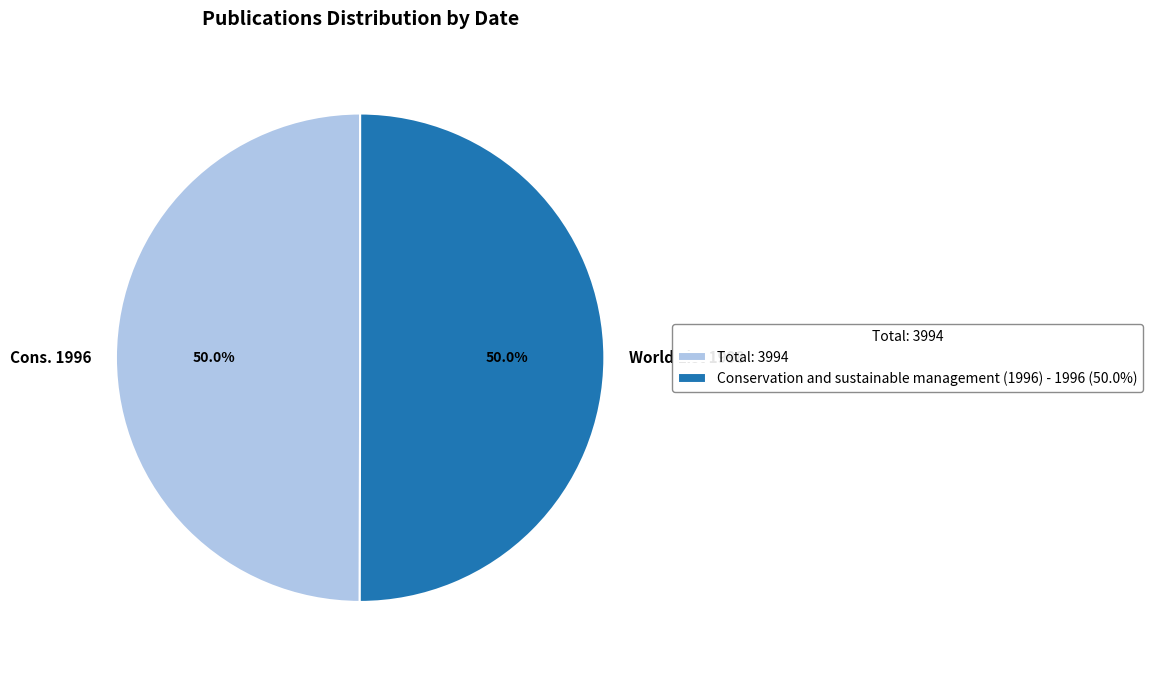

Is the sum of Cons. 1996 and World List 1998 greater than half?

Yes